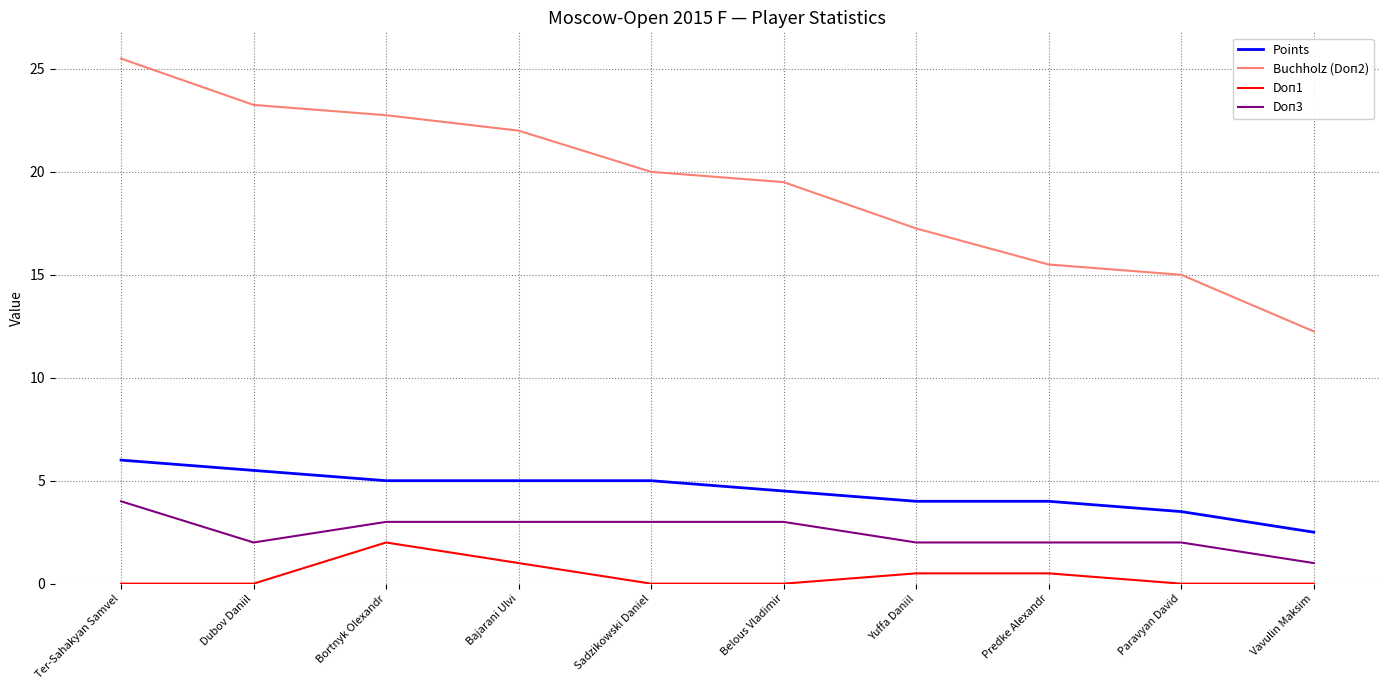

The value of Doп3 at Predke Alexandr is 0.9. True or false?

False